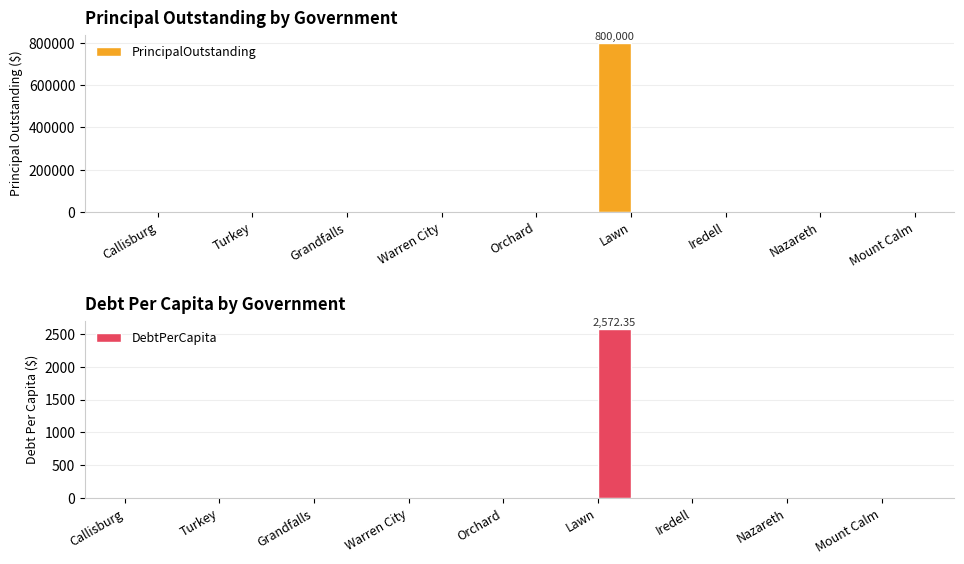

Which series has the widest spread of values?

PrincipalOutstanding